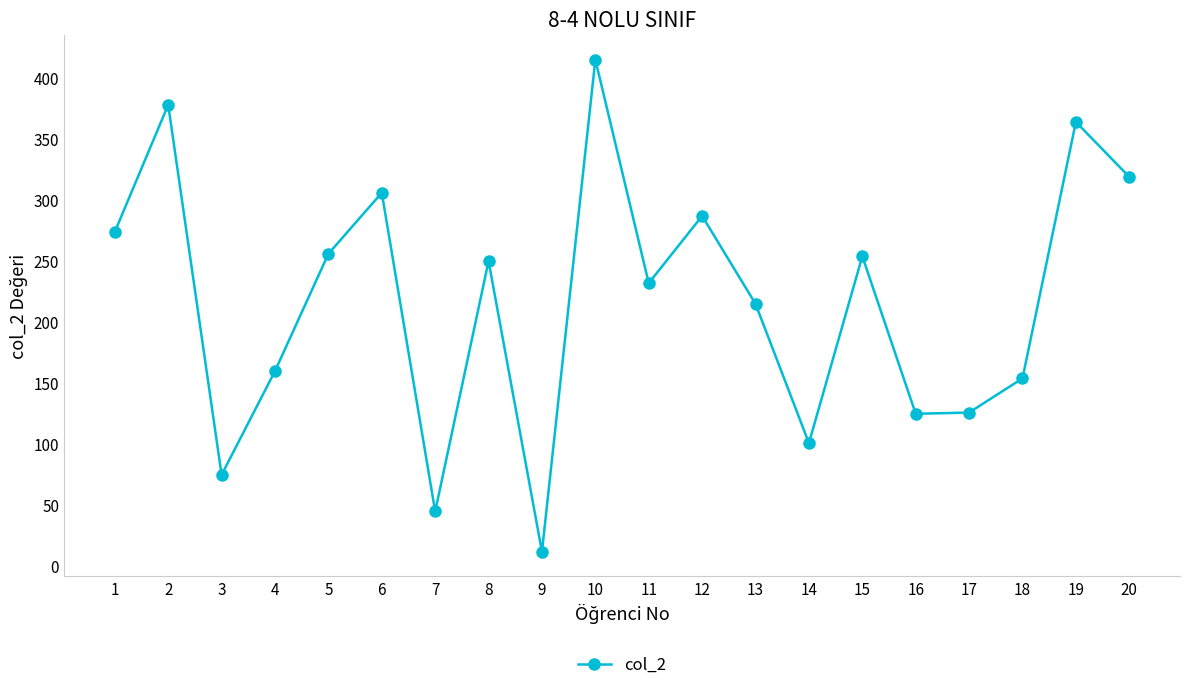

Which category has the highest value across all series?

10